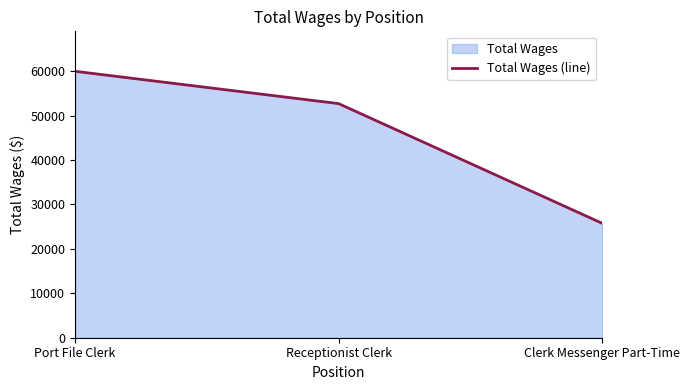

Count the number of data series in this chart.

1